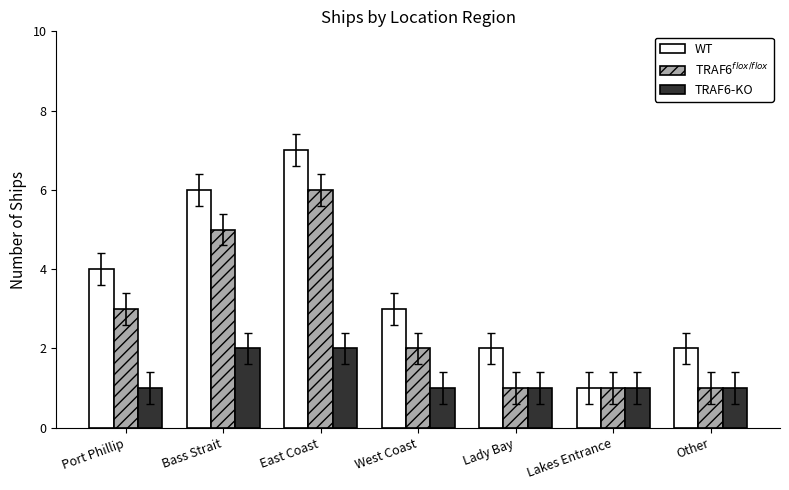

Count the number of categories in the chart.

7